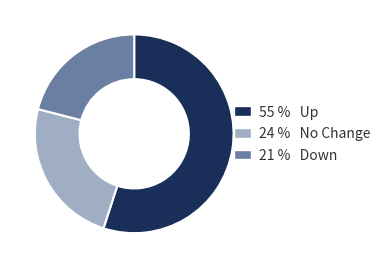

Is there any slice that represents more than half of the pie?

Yes